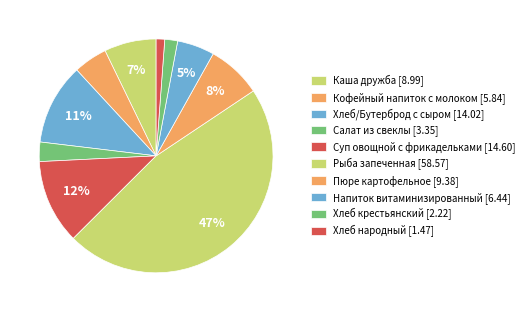

Count the number of slices in the pie.

10